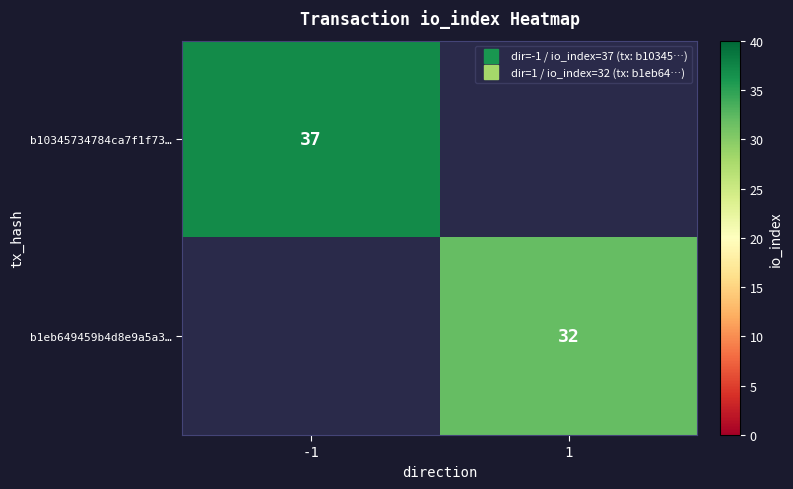

What is the difference between the maximum and minimum values in the b1eb649459b4d8e9a5a3… series?

32